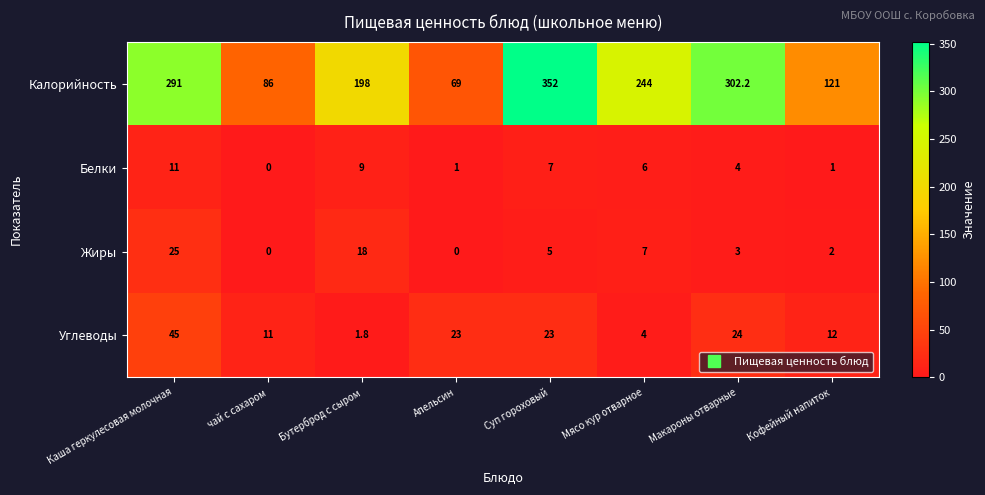

Rank the series at Каша геркулесовая молочная from lowest to highest value.

Белки, Жиры, Углеводы, Калорийность